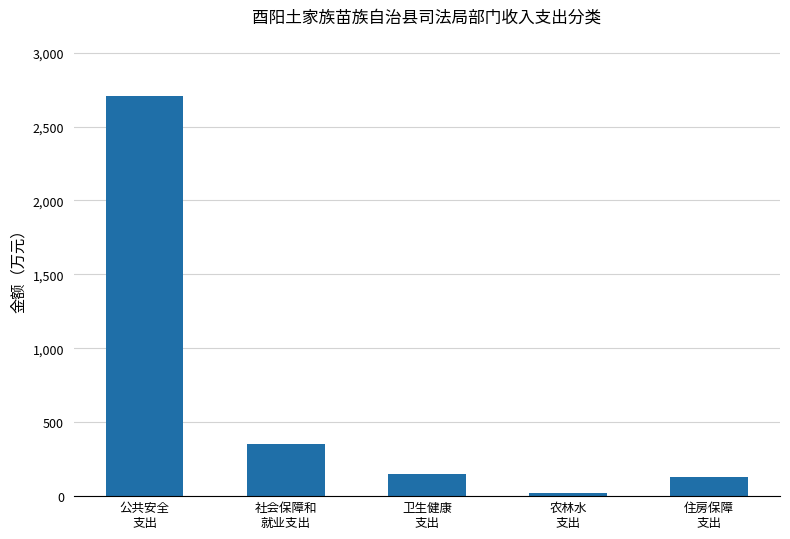

What is the smallest value displayed?

24.6